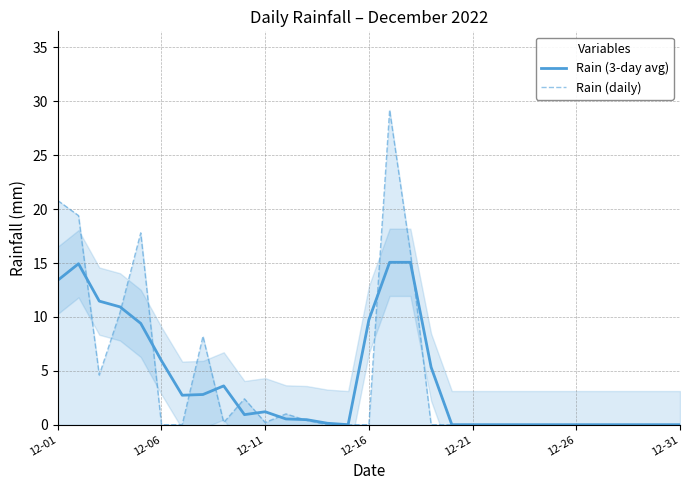

Count the number of data series in this chart.

2